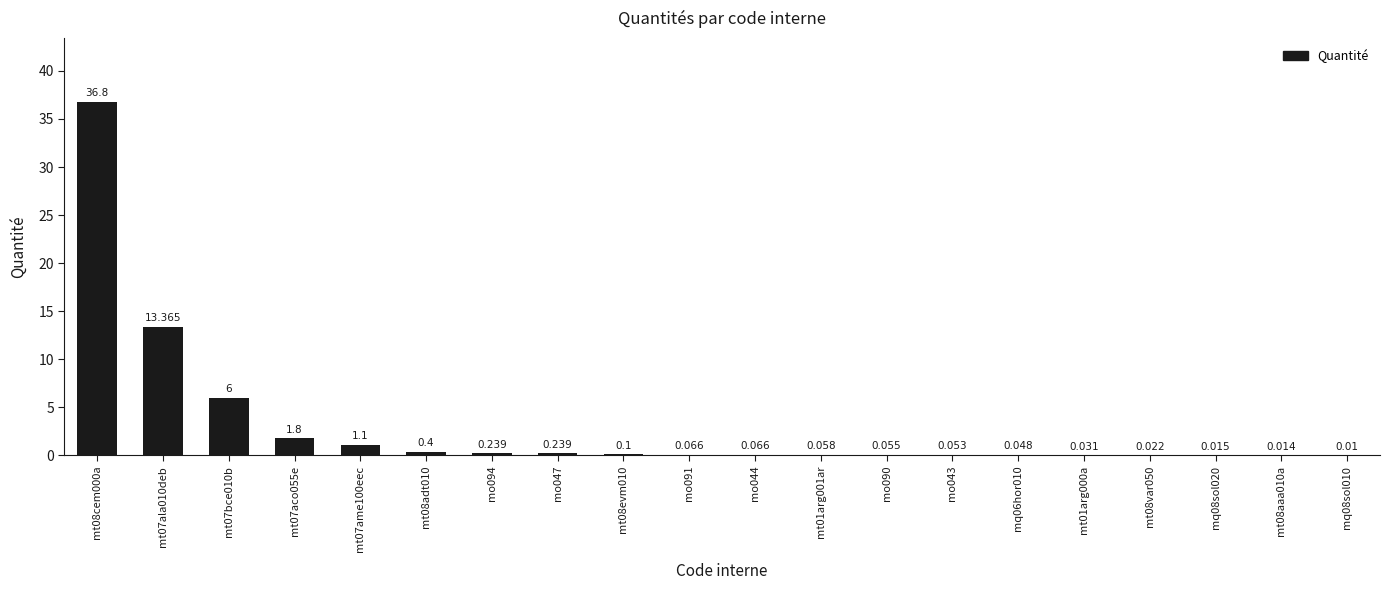

Count the number of data series in this chart.

1